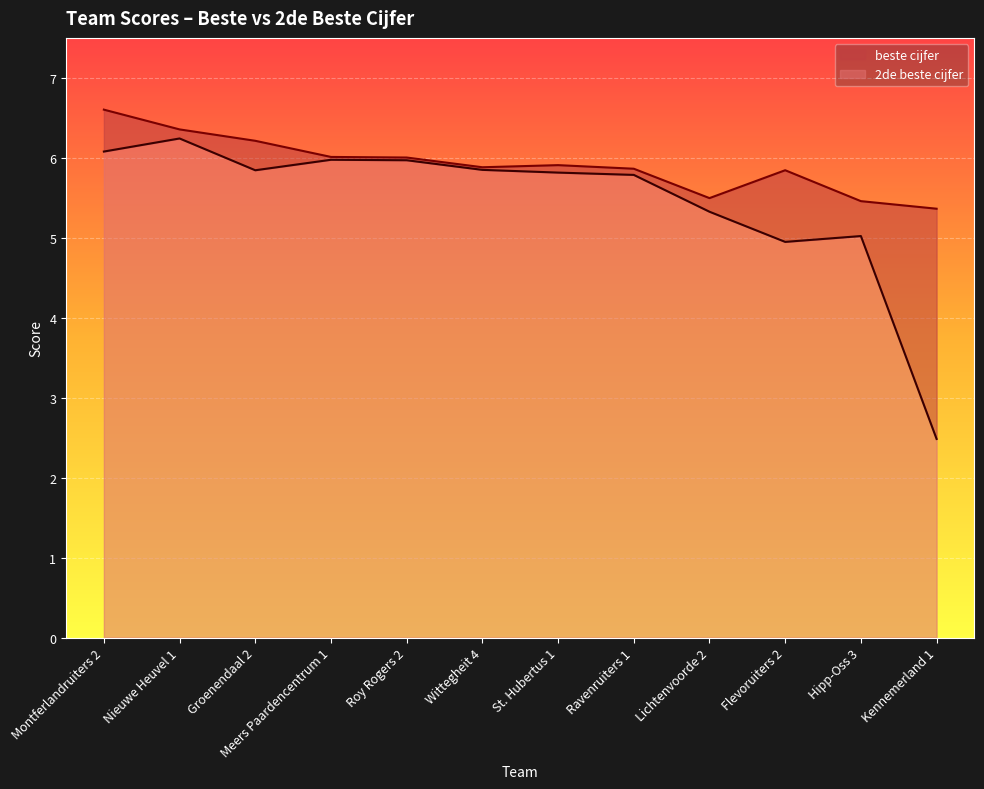

What is the label of the 10th point from the right?

Groenendaal 2